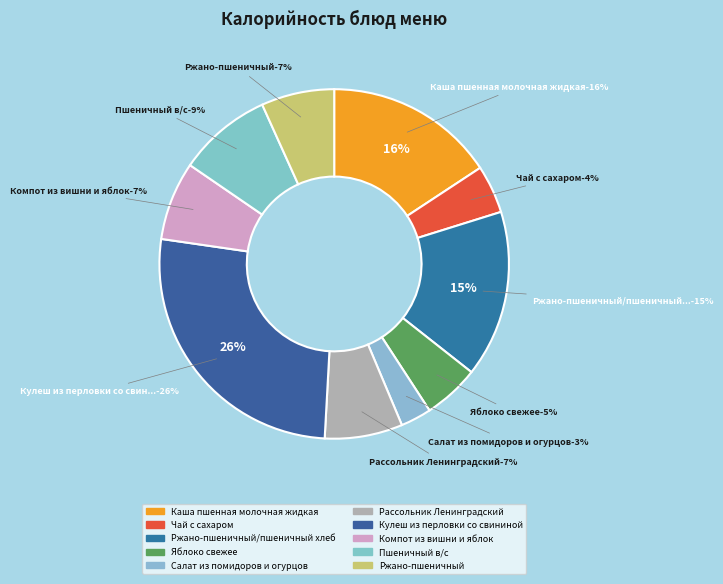

To the nearest percent, what percentage of the pie is Каша пшенная молочная жидкая?

16%